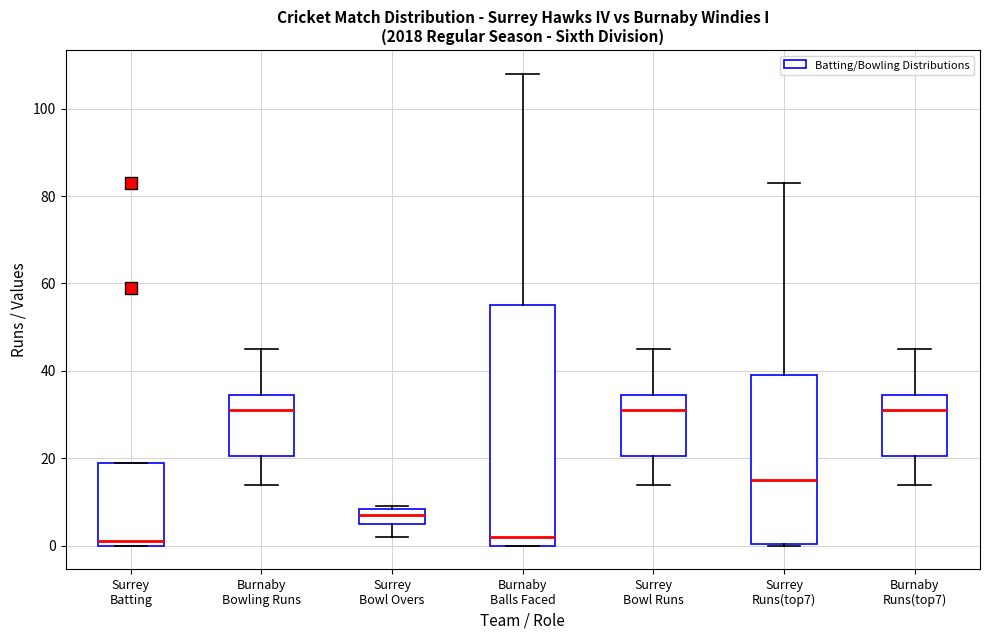

Reading left to right, read every box against the y-axis: the position of its median line, the range the box covers, and the ends of its whiskers. The values are not printed on the chart, so give them approximately, as read against the axis.

Surrey Batting: median 2, box 0 to 20, whiskers 0 to 20
Burnaby Bowling Runs: median 32, box 20 to 34, whiskers 14 to 46
Surrey Bowl Overs: median 8 (inside the box), box 6 to 8, whiskers 2 to 10
Burnaby Balls Faced: median 2, box 0 to 56, whiskers 0 to 108
Surrey Bowl Runs: median 32, box 20 to 34, whiskers 14 to 46
Surrey Runs(top7): median 16, box 0 to 40, whiskers 0 to 84
Burnaby Runs(top7): median 32, box 20 to 34, whiskers 14 to 46